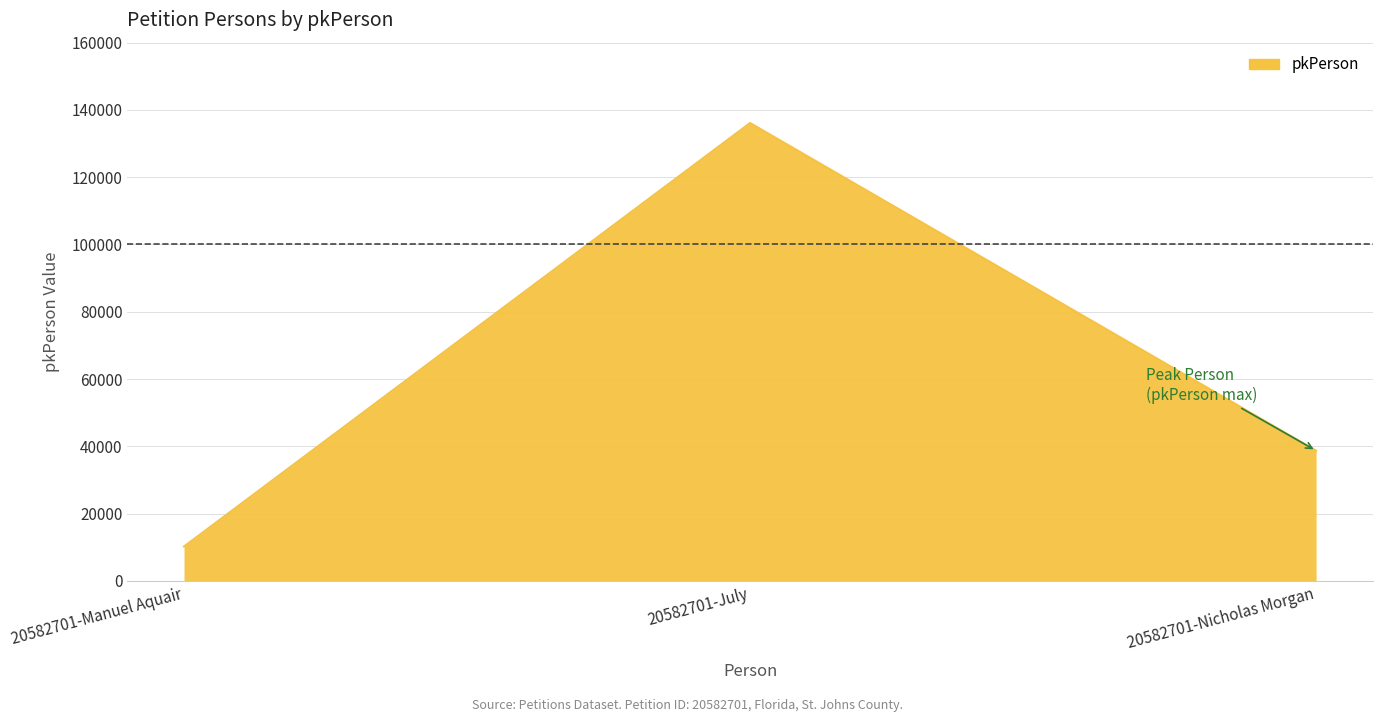

The value at 20582701-July is 136109. True or false?

True